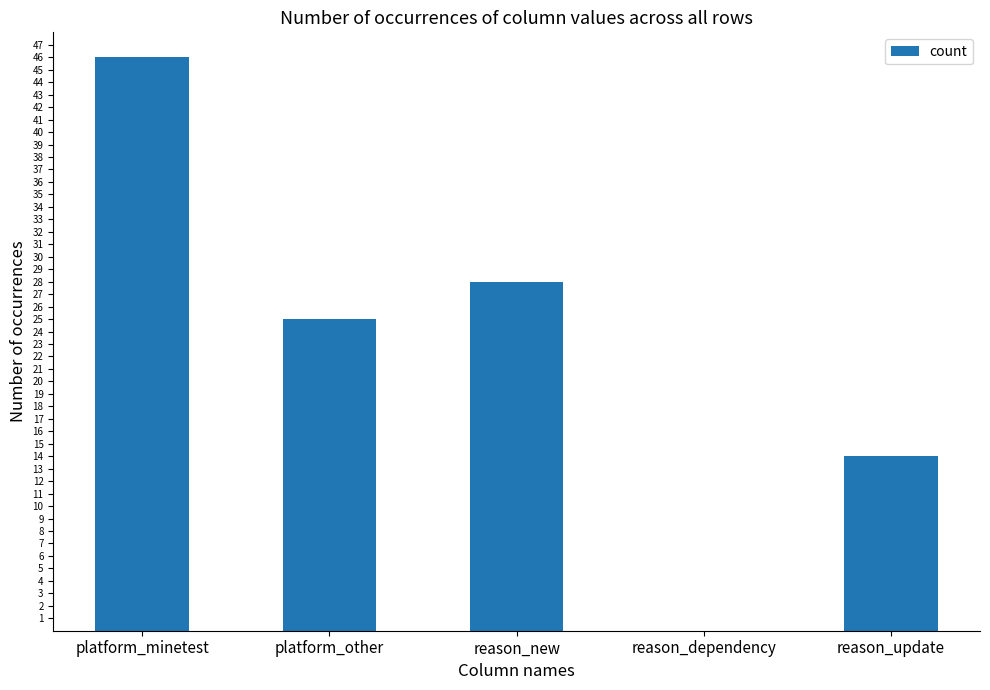

Which category has the highest value across all series?

platform_minetest